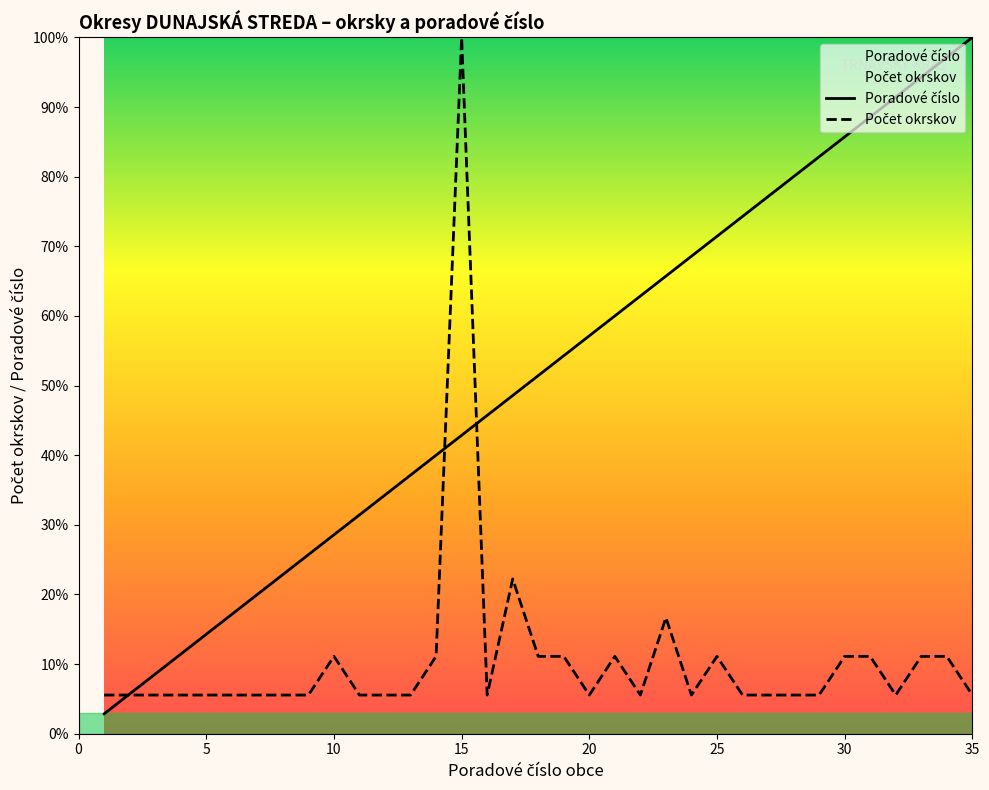

At which category is the sum across all series the highest?

15